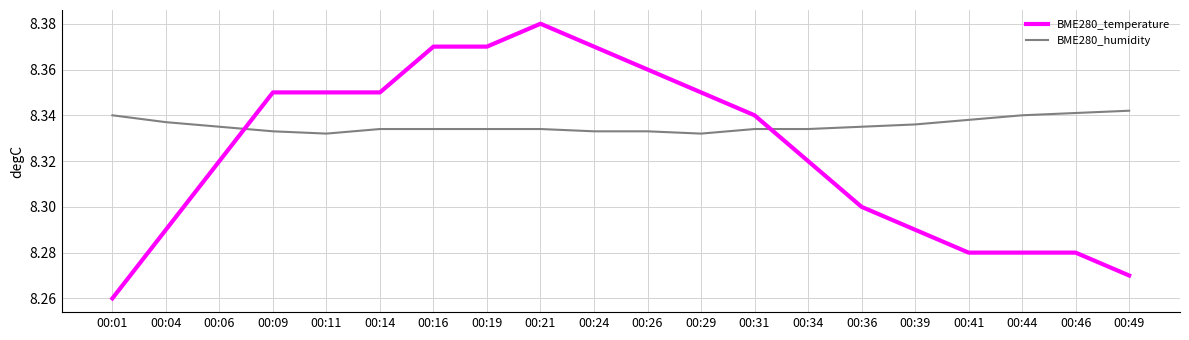

Which category has the lowest value in the BME280_temperature series?

00:01